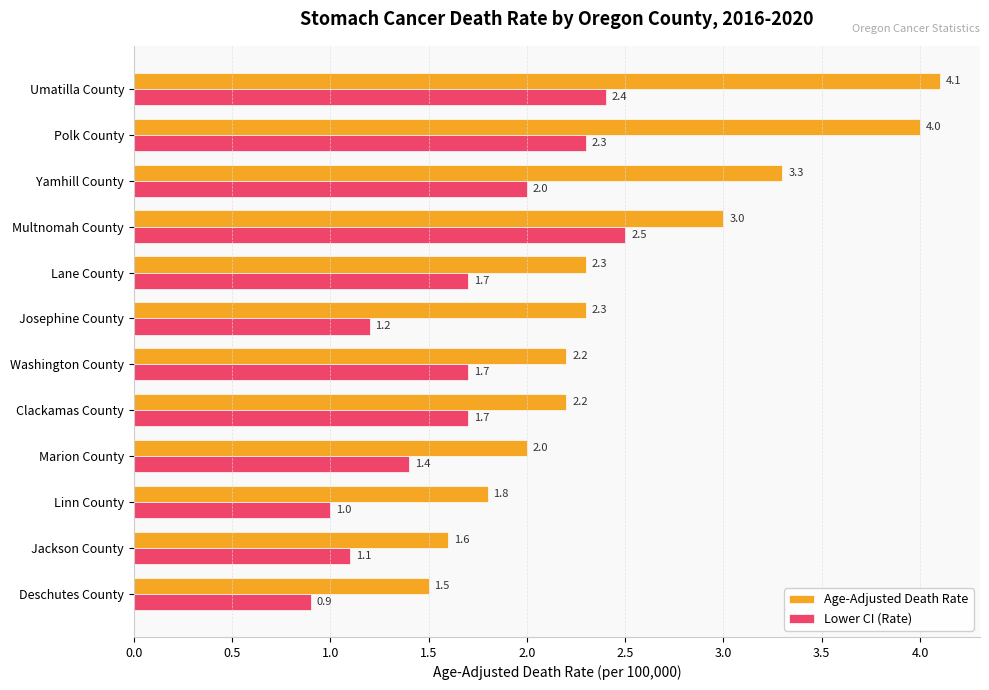

The Age-Adjusted Death Rate series shows 4.1 at Umatilla County. True or false?

True